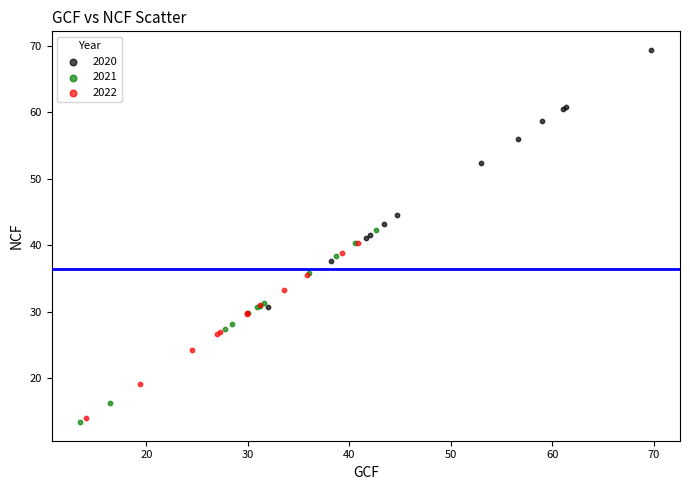

What are all the series names shown in the legend?

2020, 2021, 2022